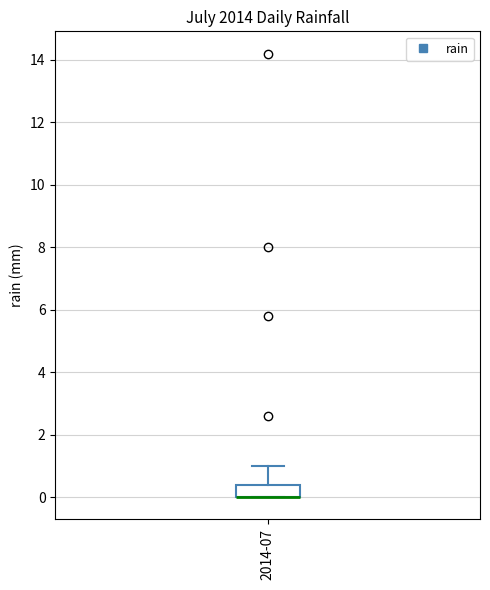

Where does the upper whisker of the box for 2014-07 end on the y-axis? The values are not printed on the chart, so give them approximately, as read against the axis.

1.0